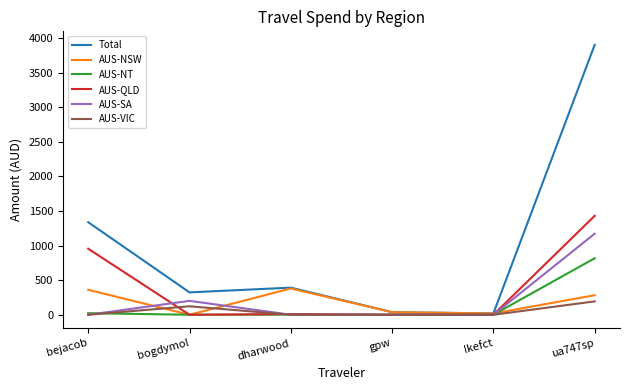

At how many categories does at least one series exceed 1529?

1